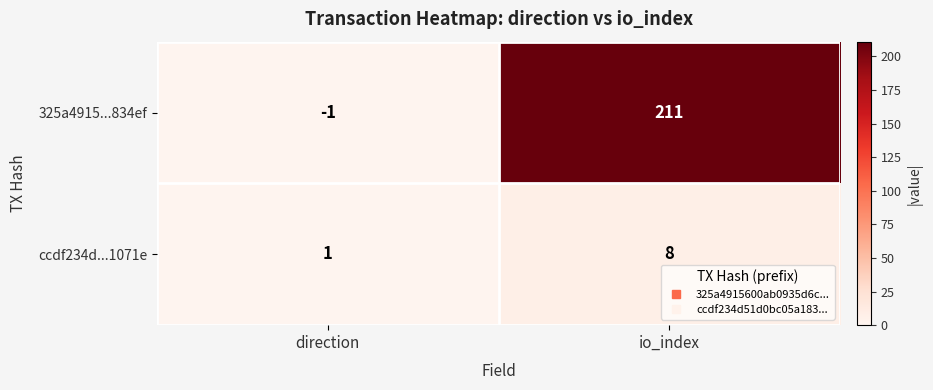

Which series changed the most between direction and io_index?

325a4915...834ef